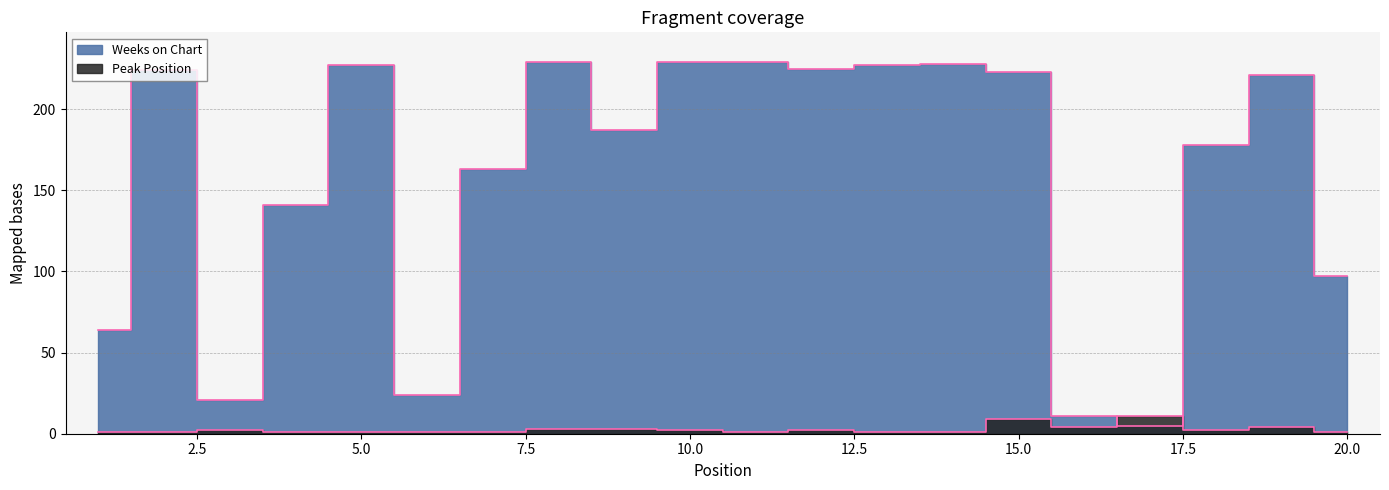

At how many categories does at least one series exceed 158?

13